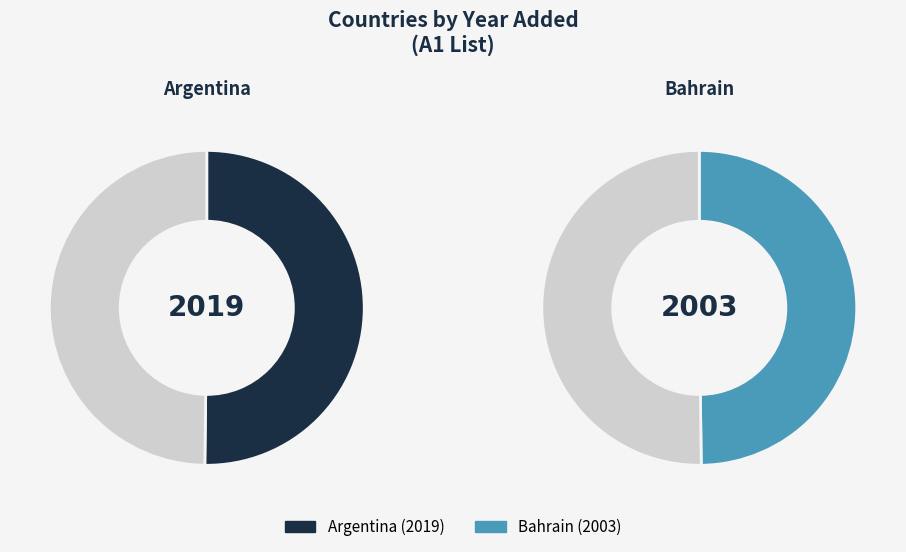

What is the change in value from Argentina to Bahrain?

-16